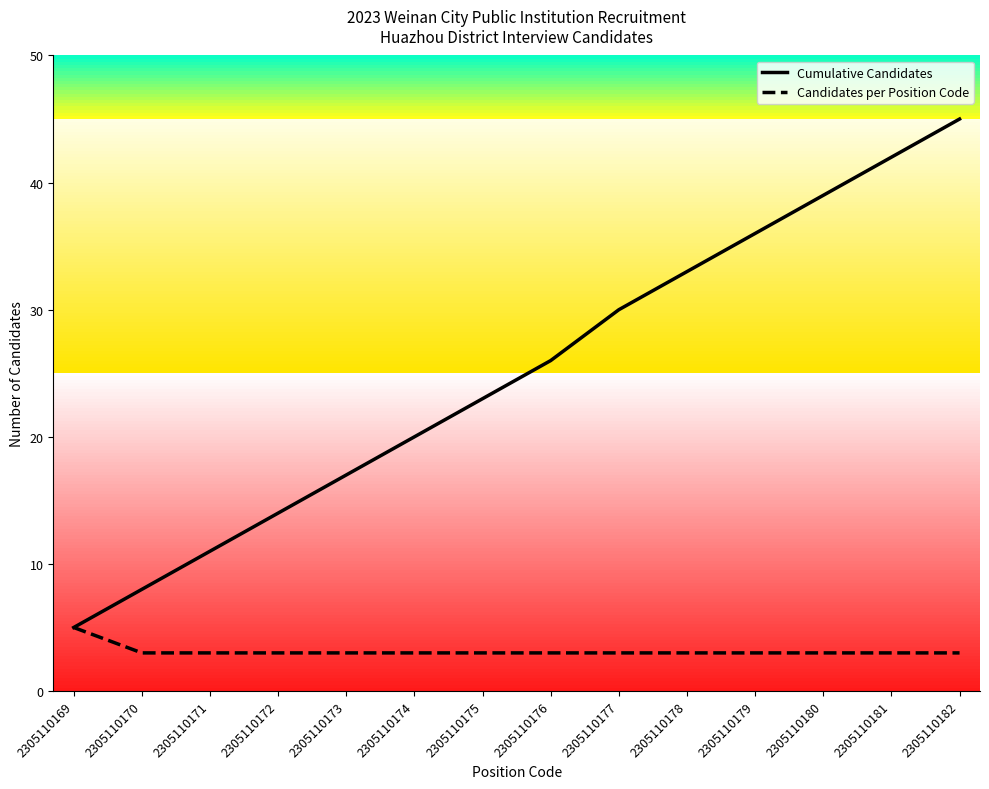

Between 2305110178 and 2305110181, which series saw the biggest shift?

Cumulative Candidates